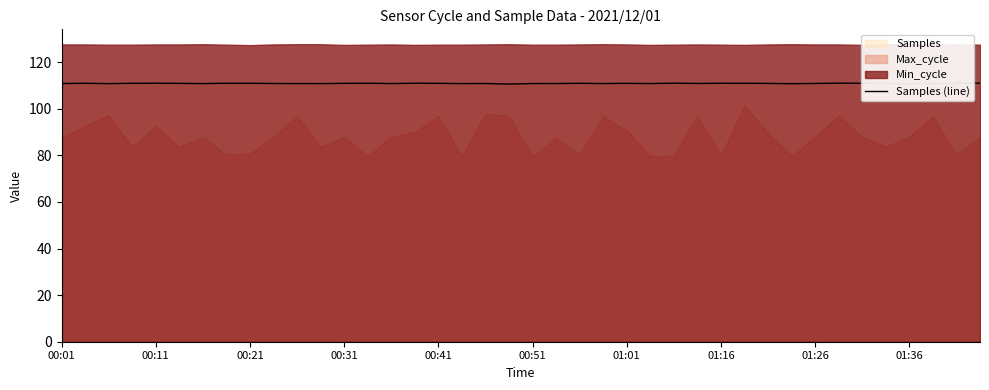

The Samples (line) series shows 22.4 at 01:26. True or false?

False